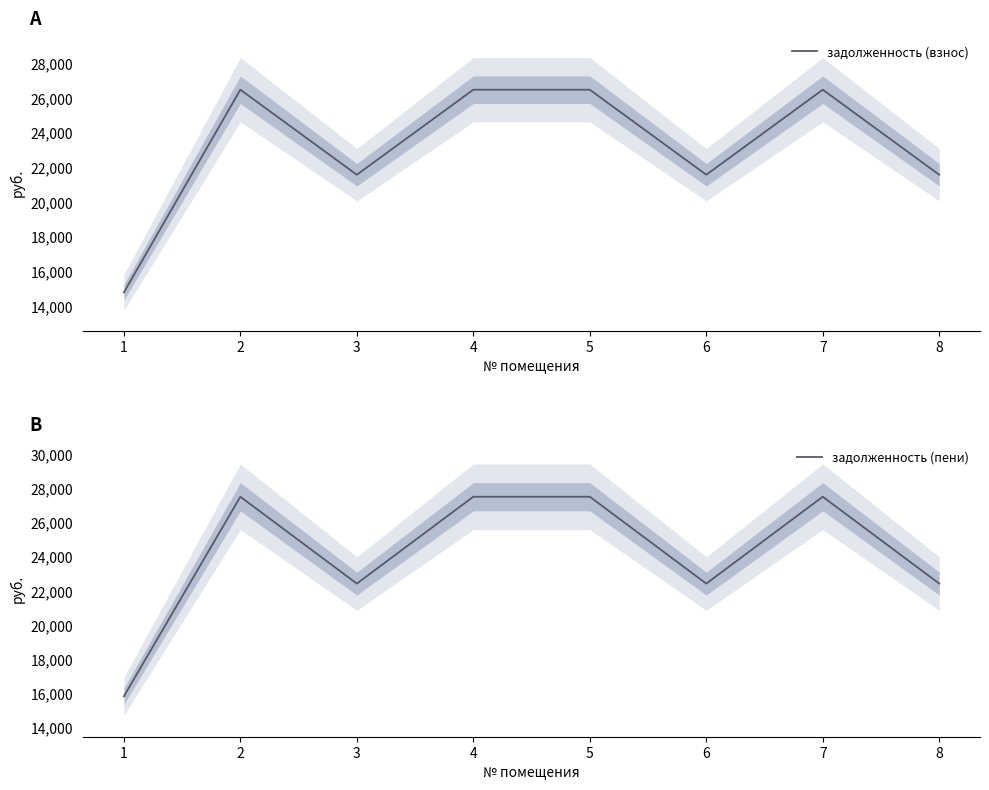

At which label does задолженность (взнос) first exceed 26480?

2